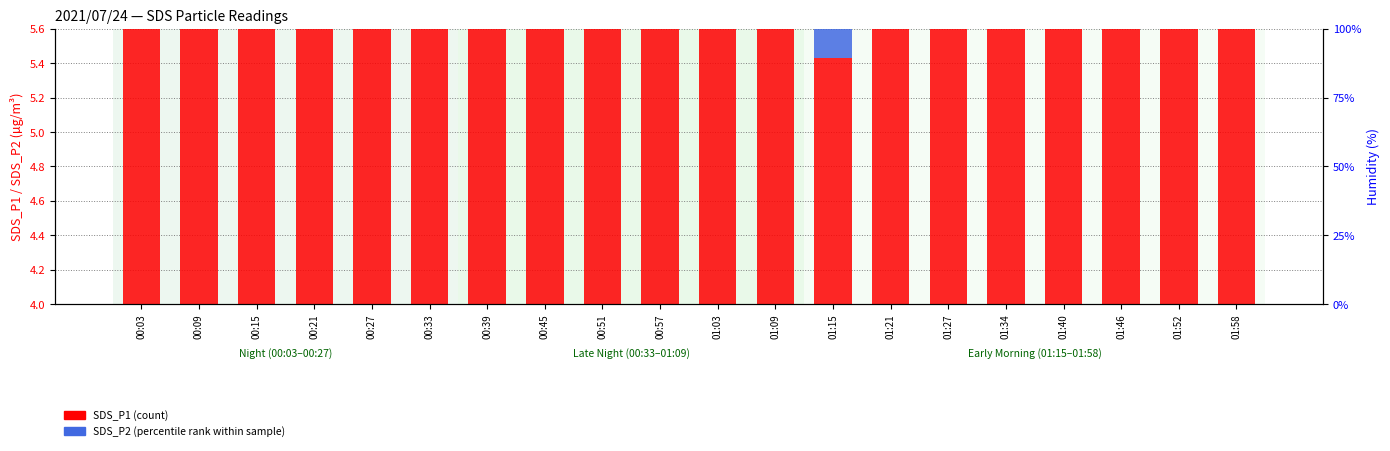

At which category is the sum across all series the highest?

01:21